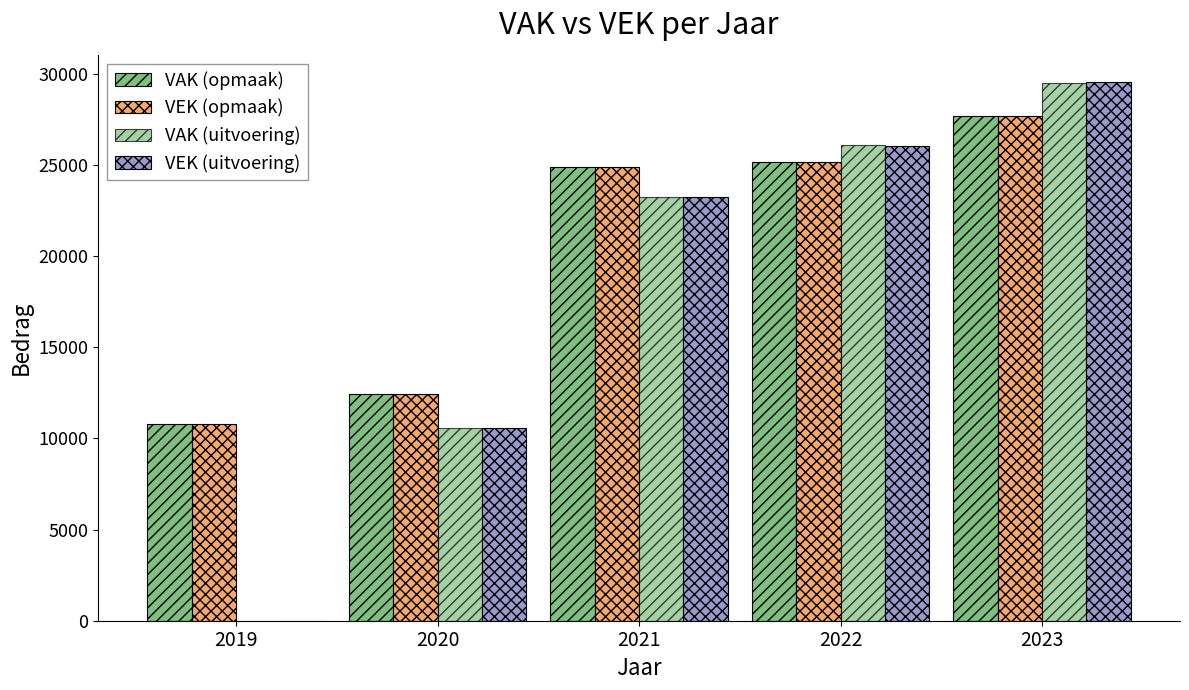

Rank the series by their maximum value, from lowest to highest.

VAK (opmaak), VEK (opmaak), VAK (uitvoering), VEK (uitvoering)